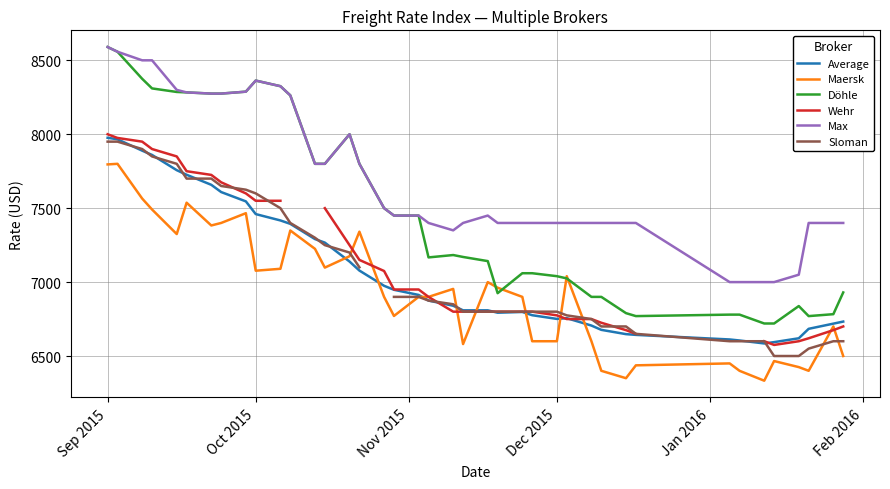

How many data points in Maersk are above 6954?

19